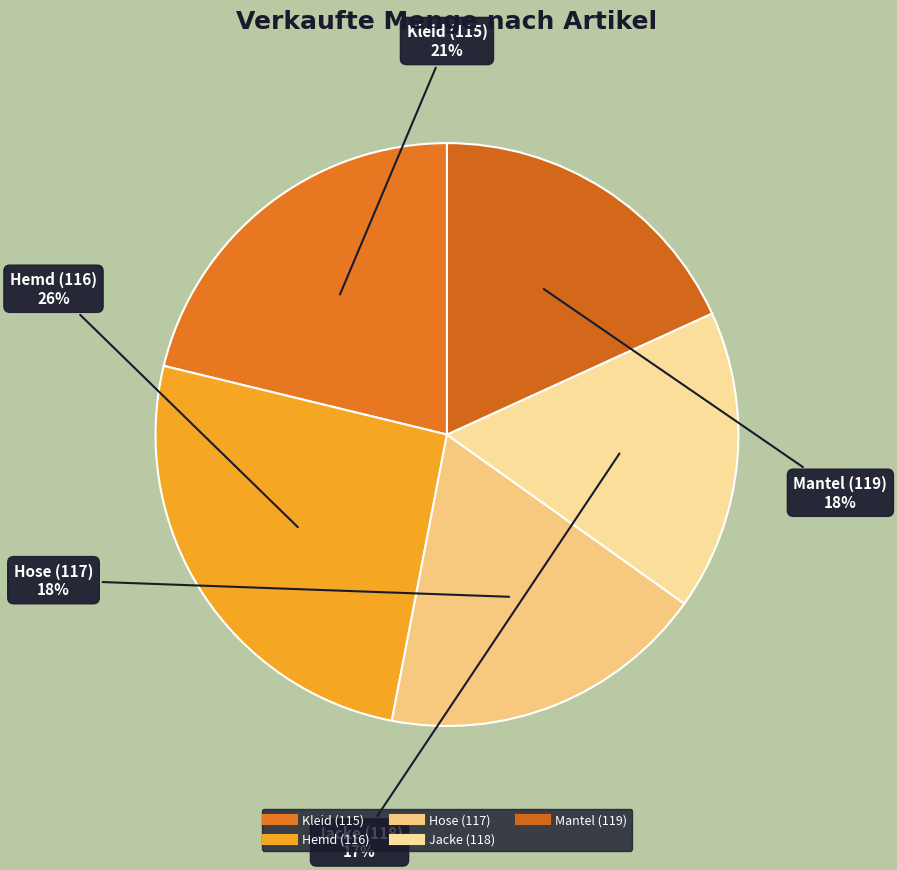

Do Jacke (118) and Hemd (116) together represent more than half of the pie?

No